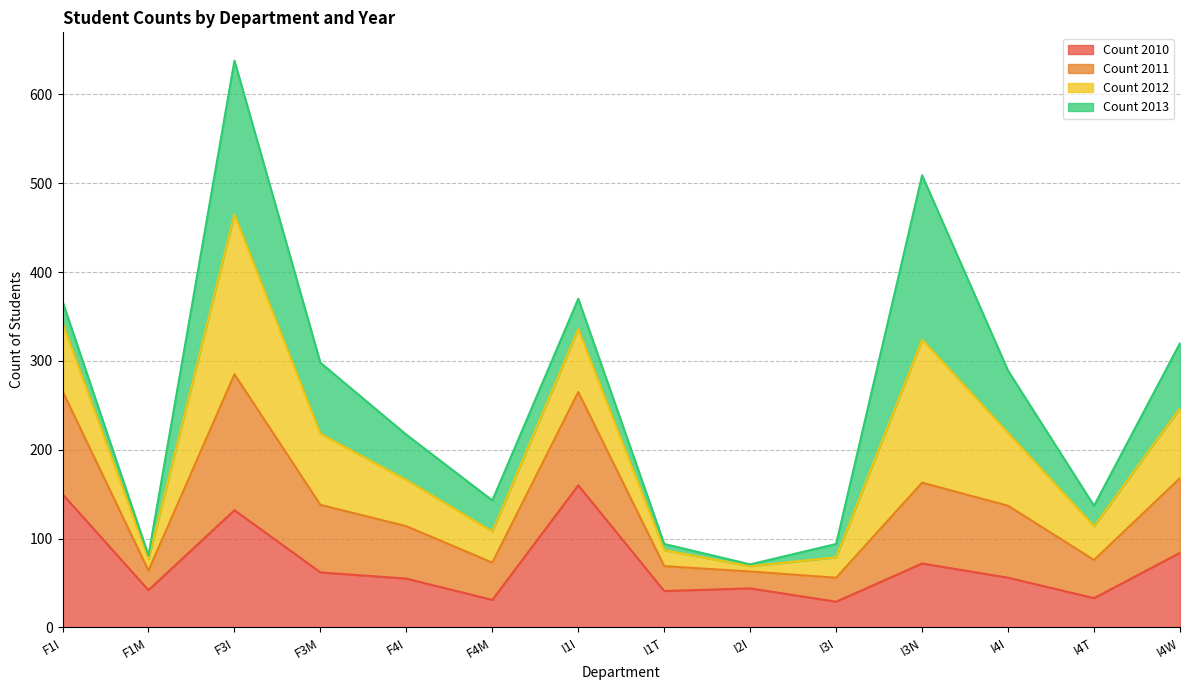

The Count 2010 series shows 42 at F1M. True or false?

True